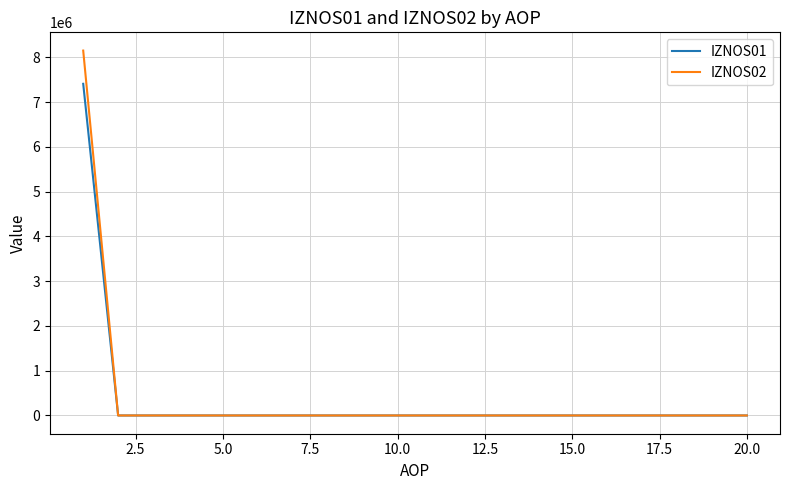

What is the maximum value shown in the chart?

8151077.1